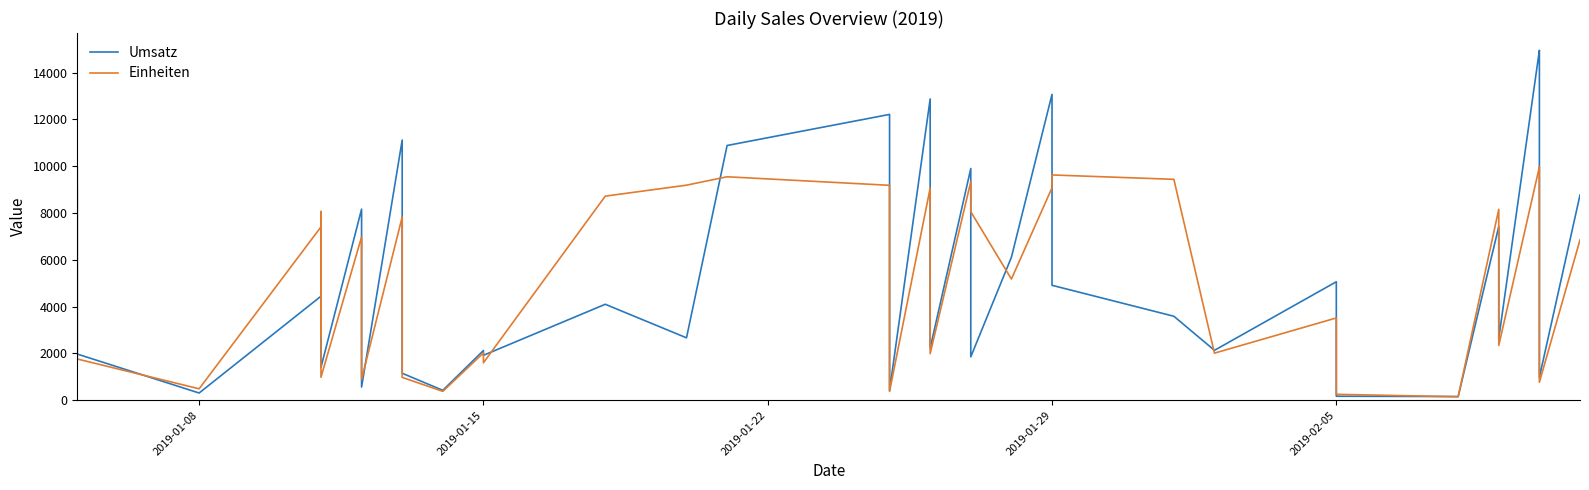

What is the sum of the Einheiten values at 28 and 27?

18707.0